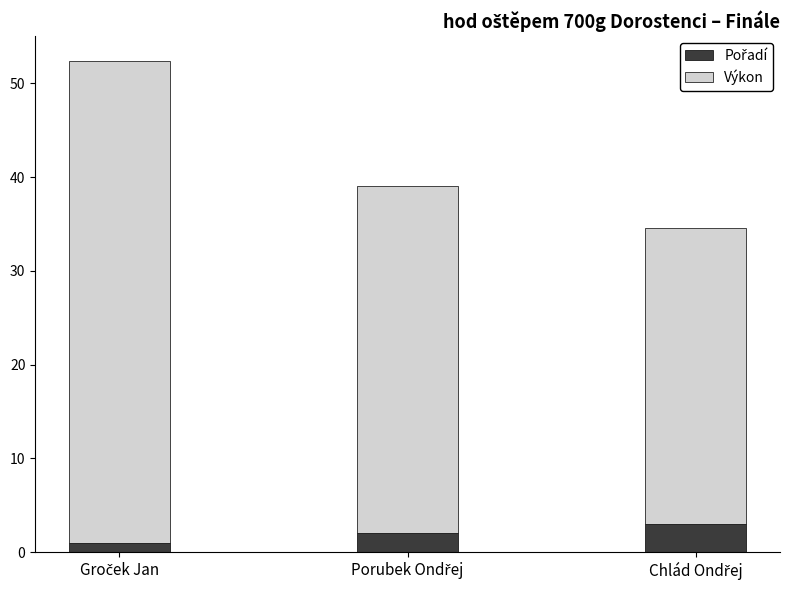

At how many categories does at least one series exceed 35?

2